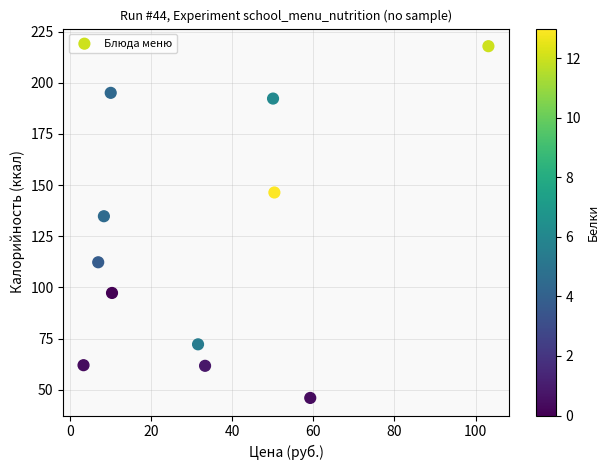

What is the average Y value?

121.6